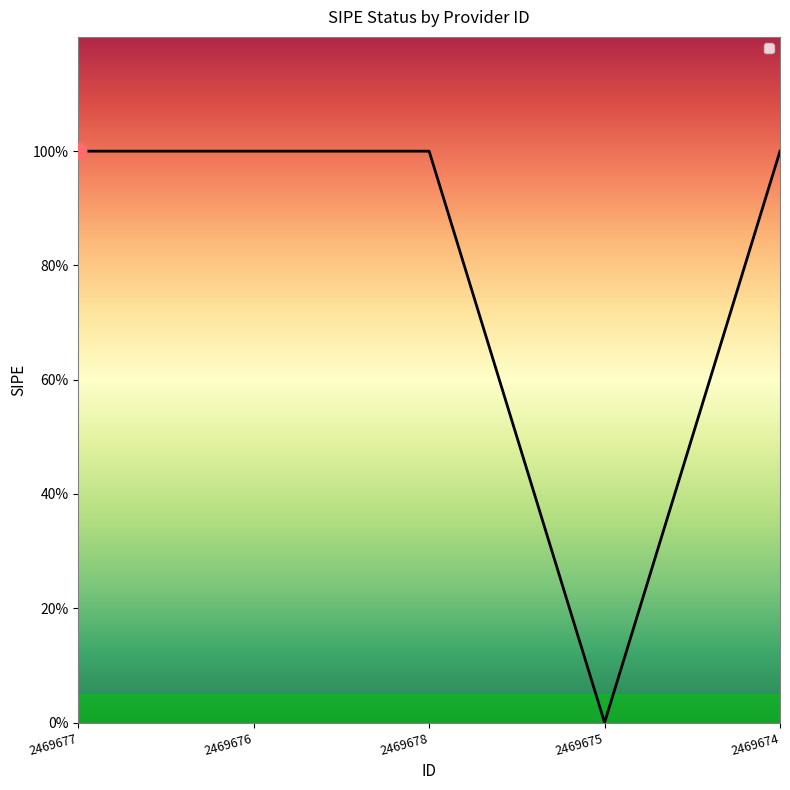

Reading right to left, what are all the values shown in this chart?

1	0	1	1	1